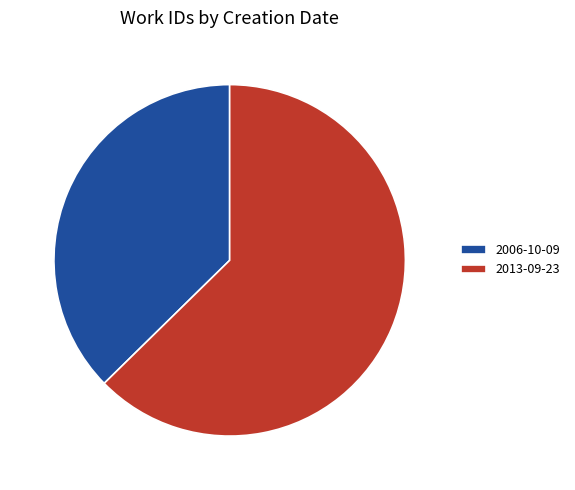

Does any single category account for the majority?

Yes